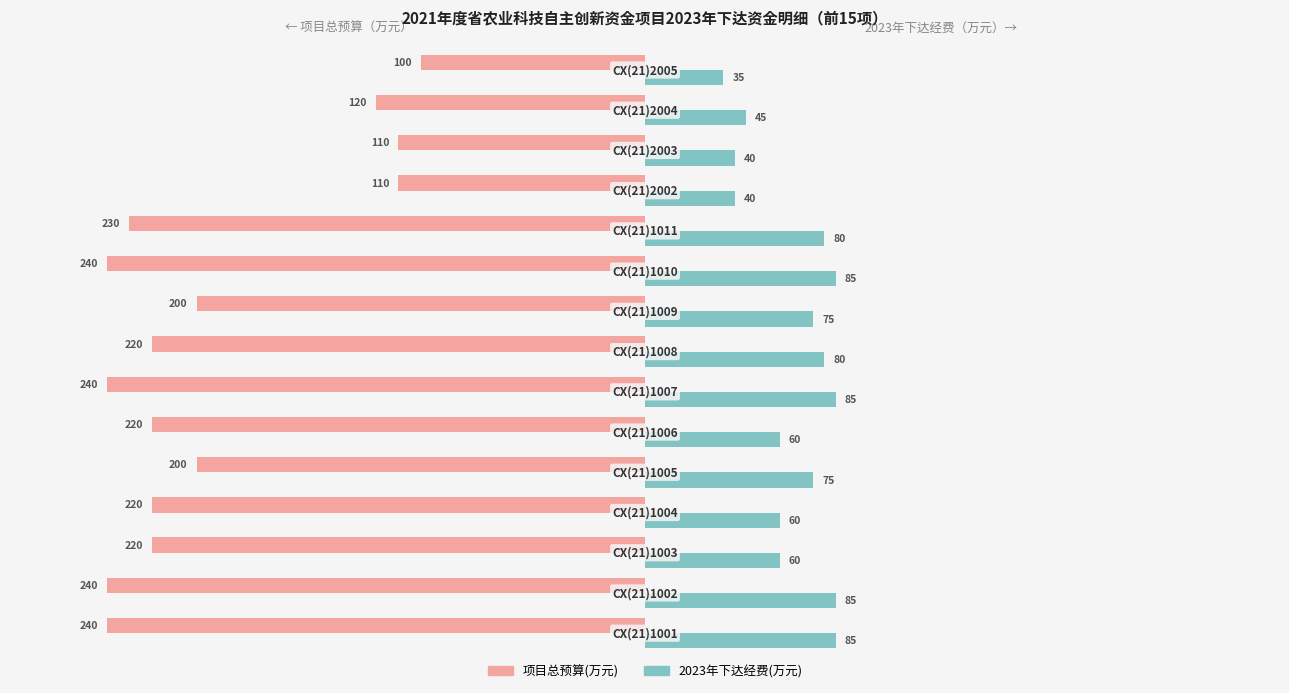

What is the average value of the 2023年下达经费(万元) series?

66